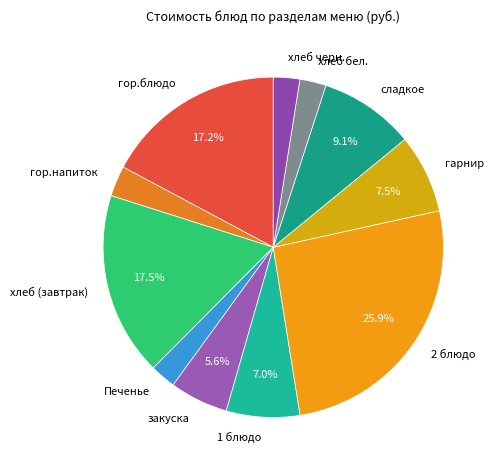

How much of the chart is everything except гарнир?

92.5%